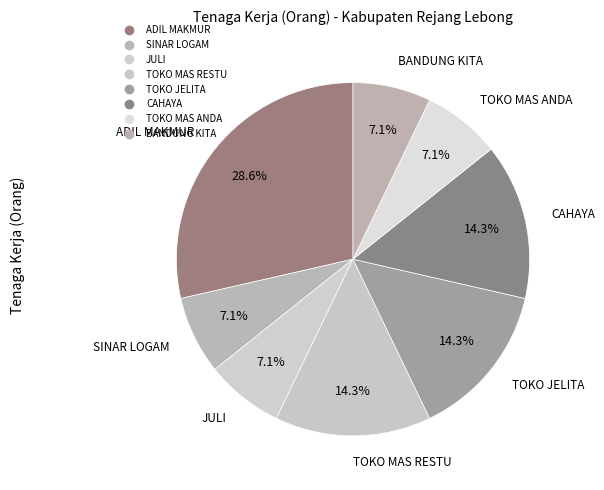

How many slices are in this pie chart?

8